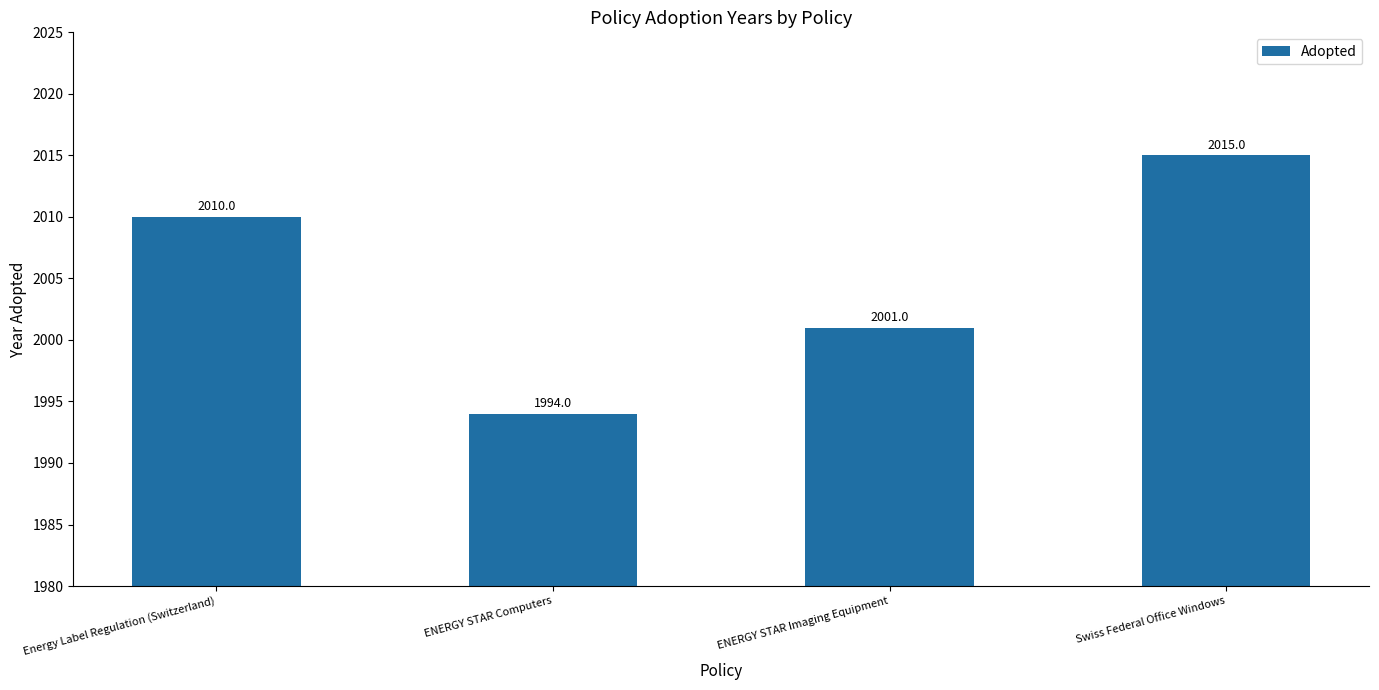

What is the label of the 2nd bar from the left?

ENERGY STAR Computers